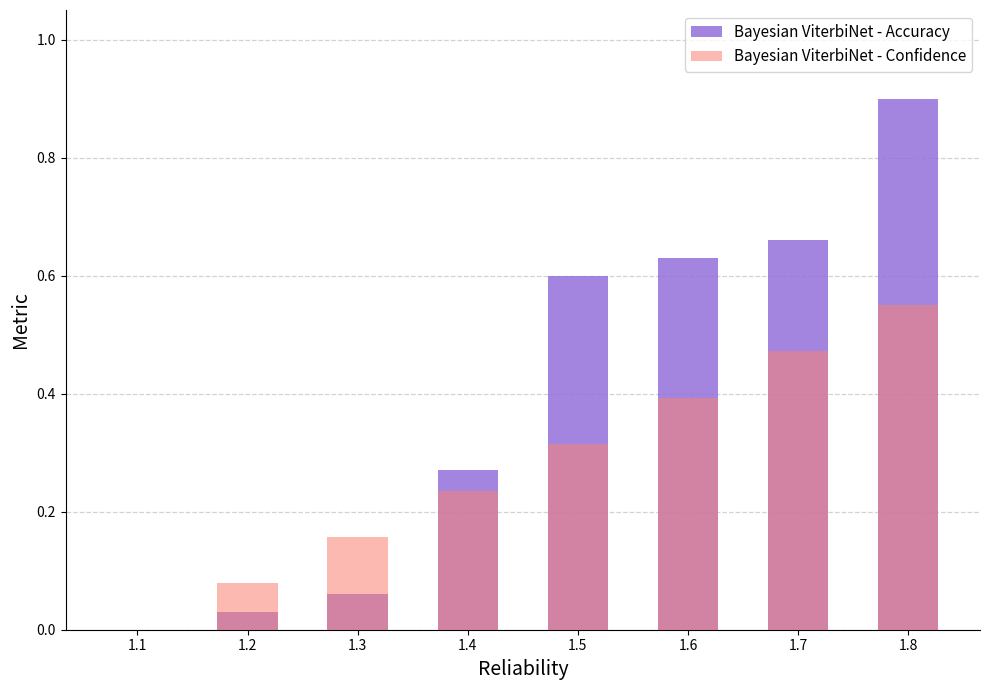

Rank the series by their average value, from lowest to highest.

Bayesian ViterbiNet - Confidence, Bayesian ViterbiNet - Accuracy